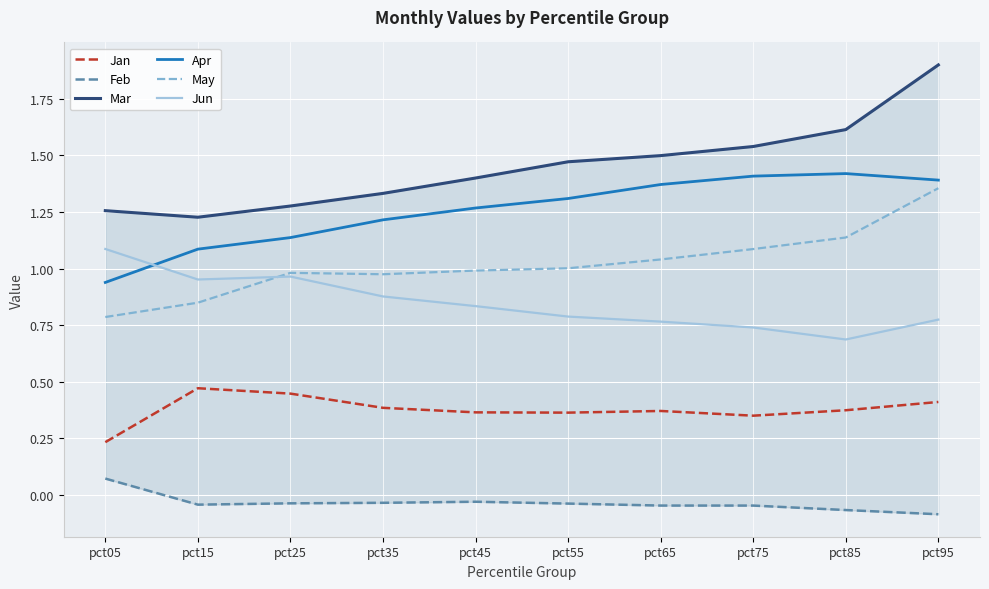

Which label corresponds to the smallest value in the chart?

pct95